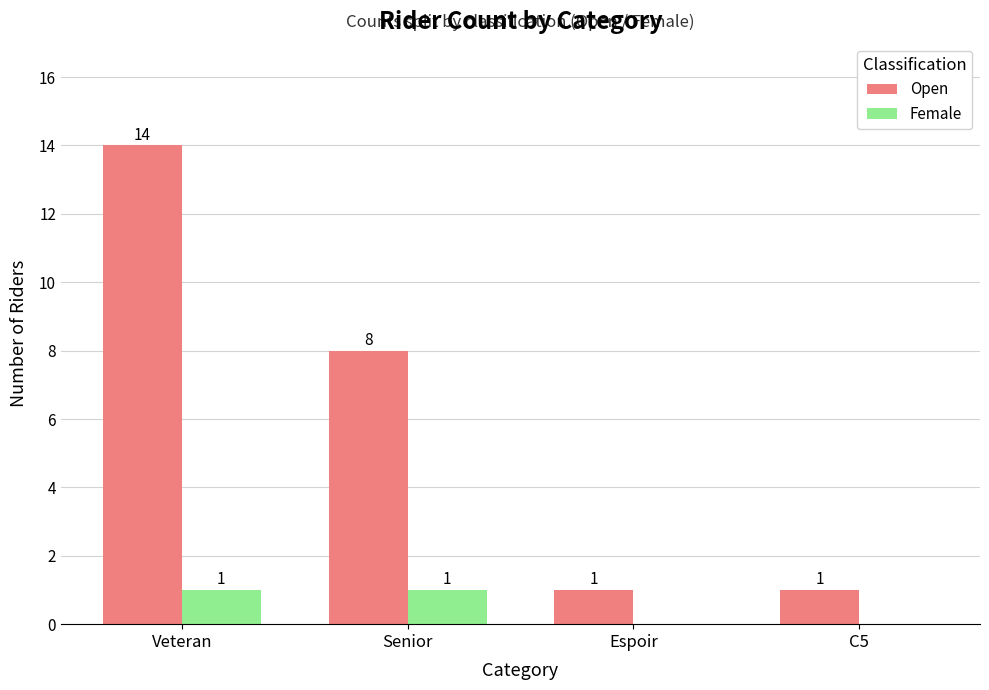

Where is Open nearest to the value 7?

Senior